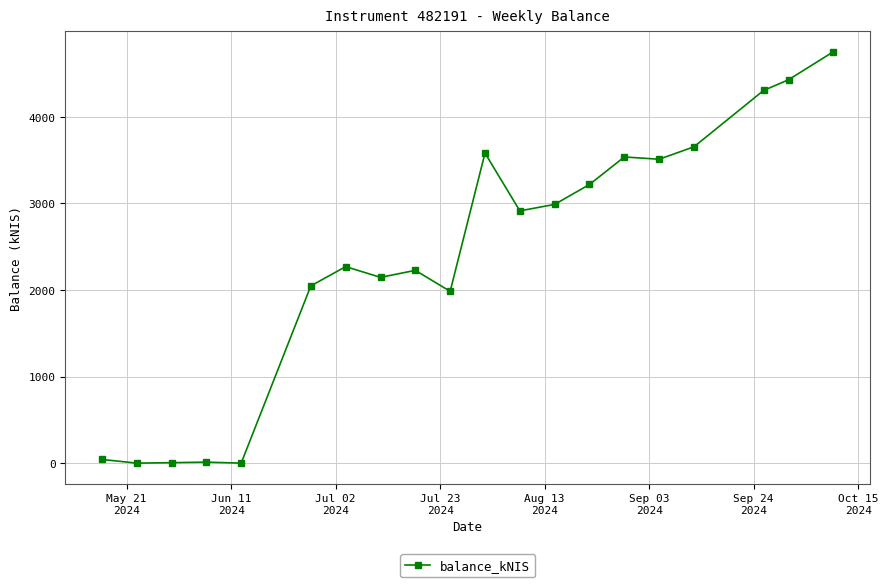

True or false: the data has more than 0 interior local peaks.

True